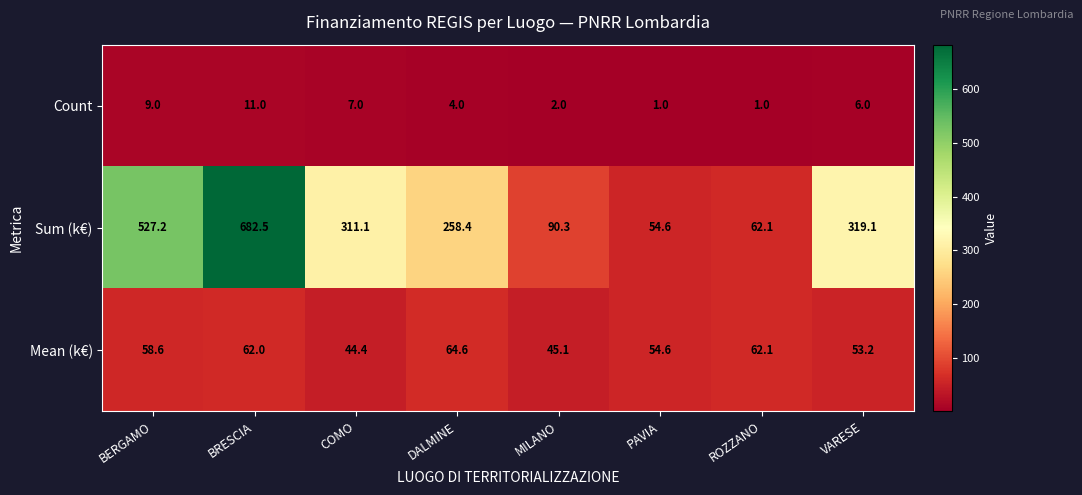

At how many categories does at least one series exceed 569?

1